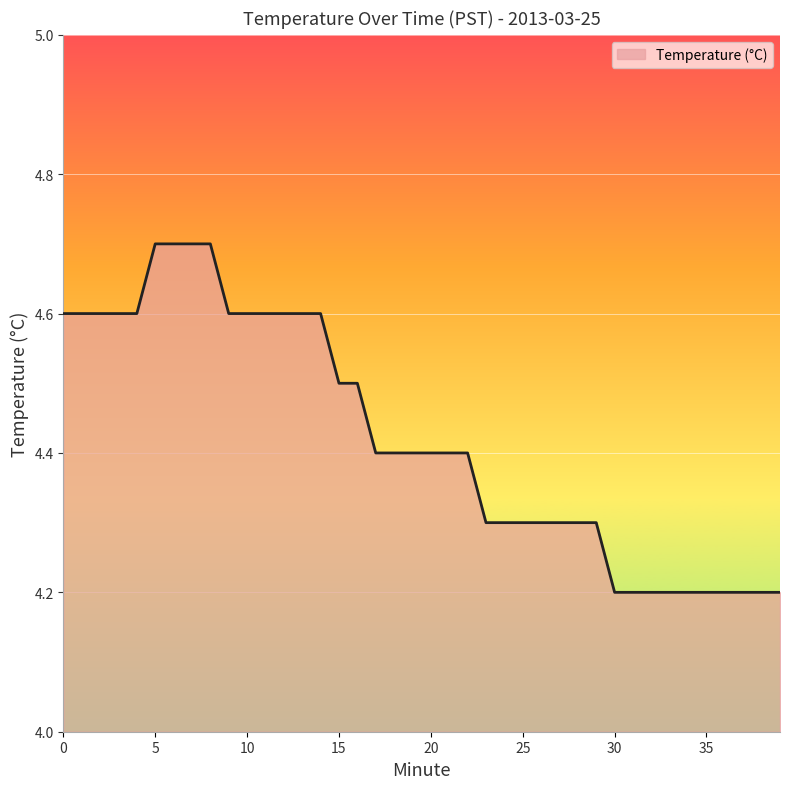

What is the maximum value shown in the chart?

4.7